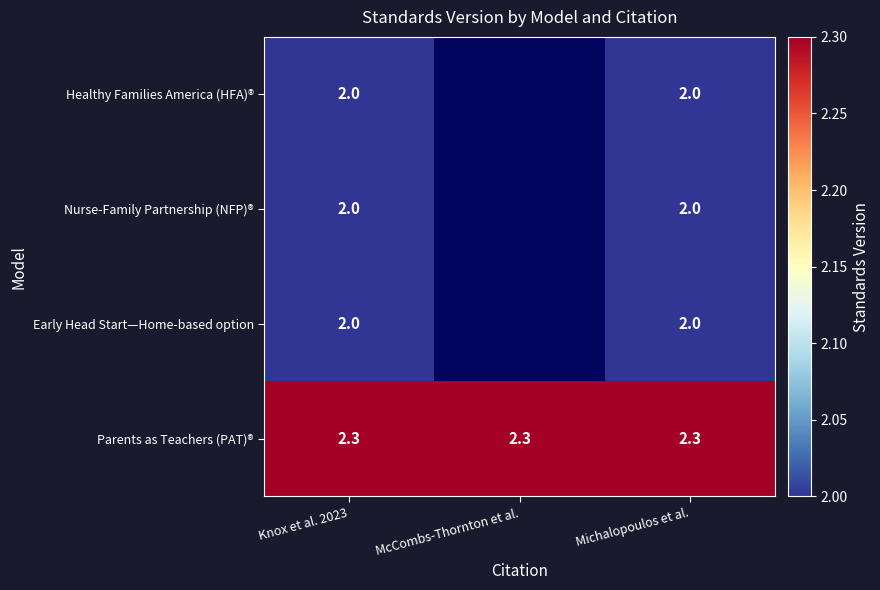

What is the sum of the Nurse-Family Partnership (NFP)® values at Knox et al. 2023 and Michalopoulos et al.?

4.0